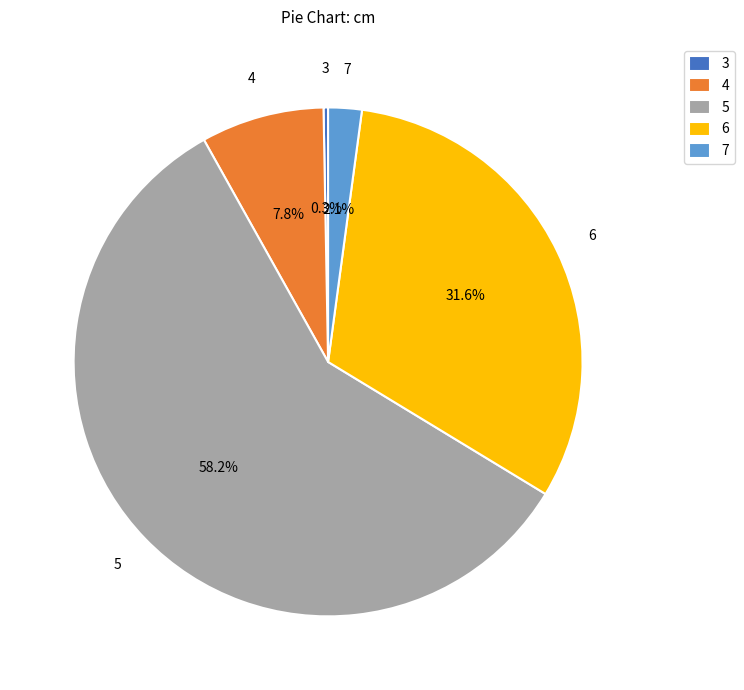

What is the smallest slice in the pie chart?

3